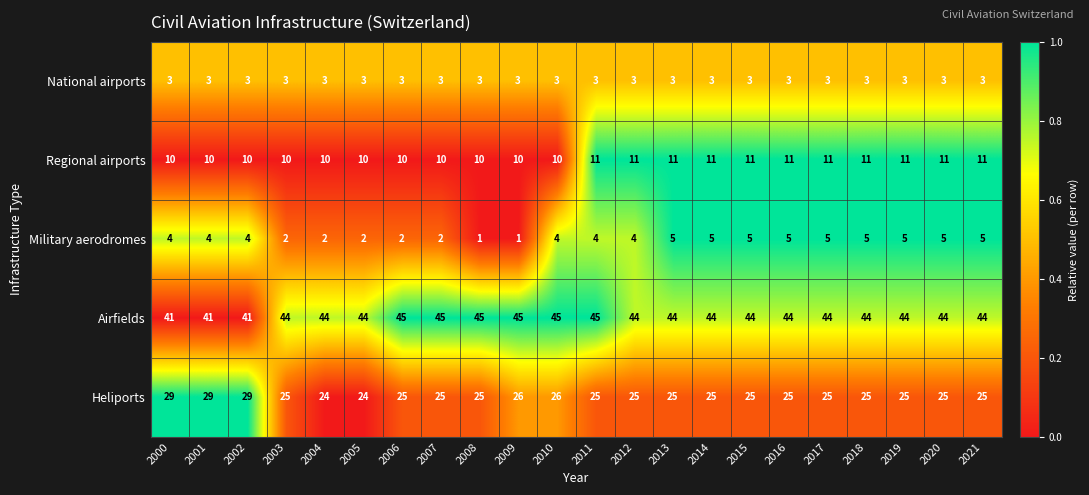

What is the spread (max minus min) of values at 2018?

41